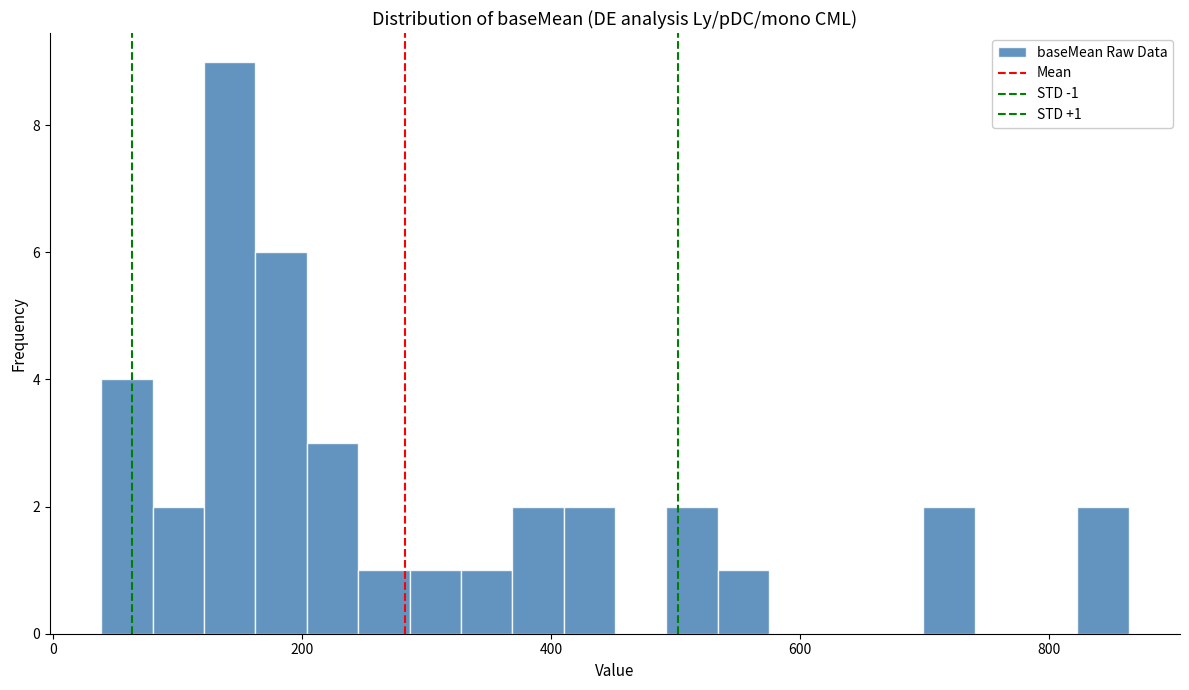

Around what value on the x-axis is the tallest bar? Give the approximate position of its centre, as read against the axis.

140